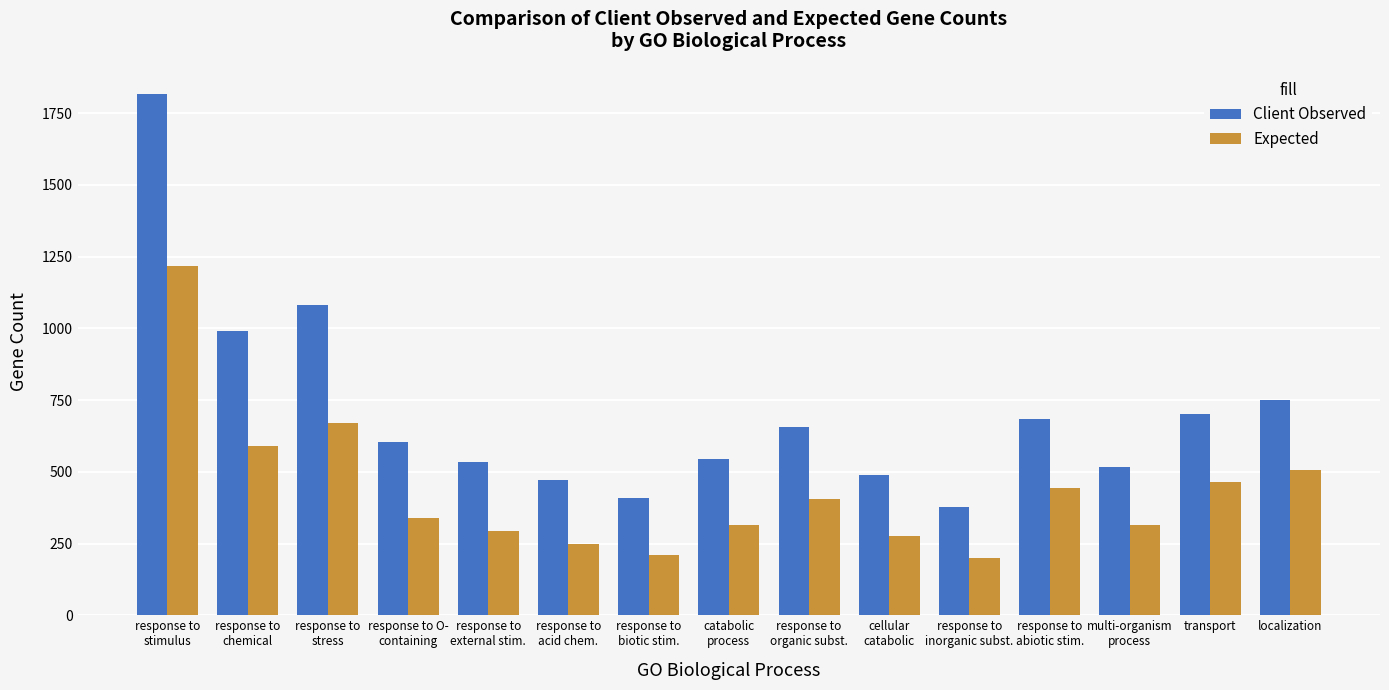

Which series has the largest total across all categories?

Client Observed